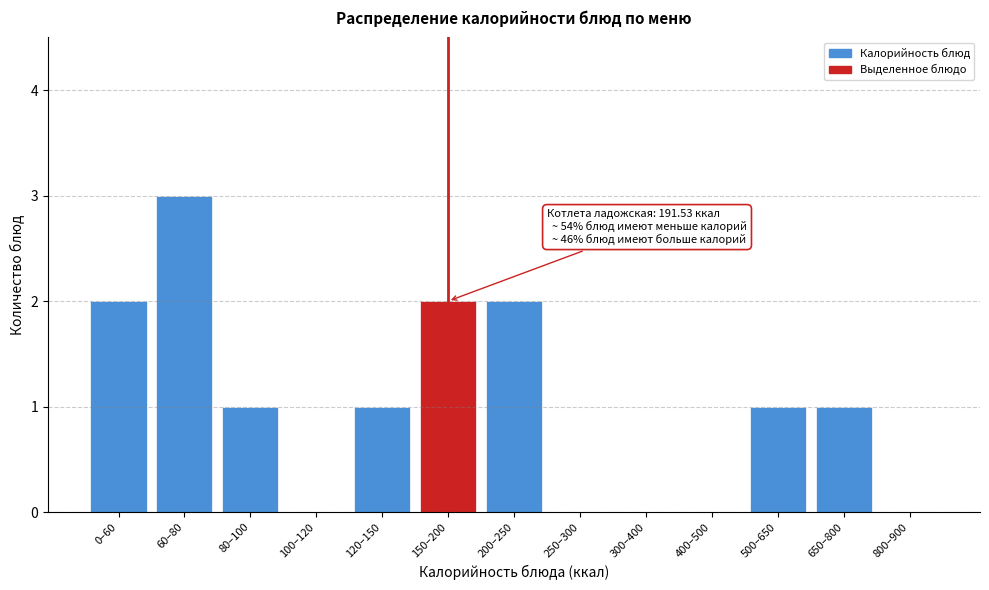

Reading left to right, list all the values displayed in this chart.

0–60=2	60–80=3	80–100=1	100–120=0	120–150=1	150–200=2	200–250=2	250–300=0	300–400=0	400–500=0	500–650=1	650–800=1	800–900=0